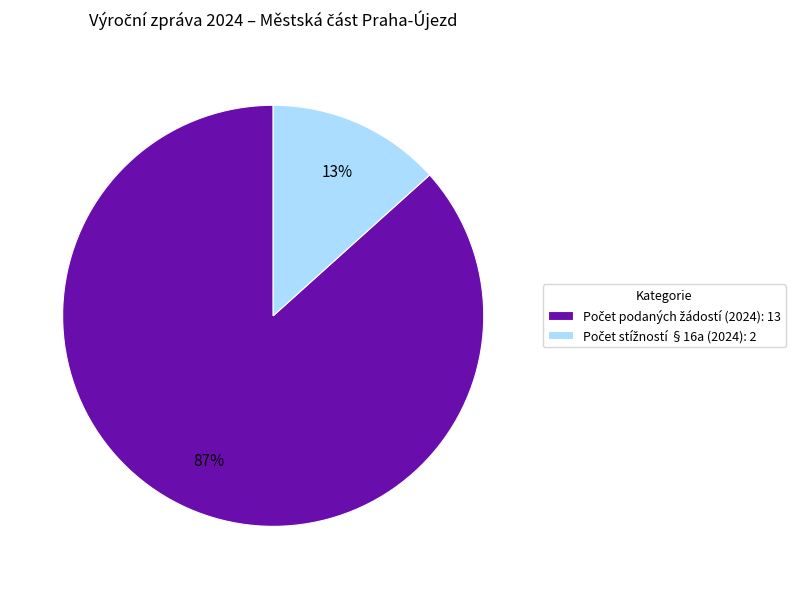

To the nearest percent, what is the average slice percentage?

50%